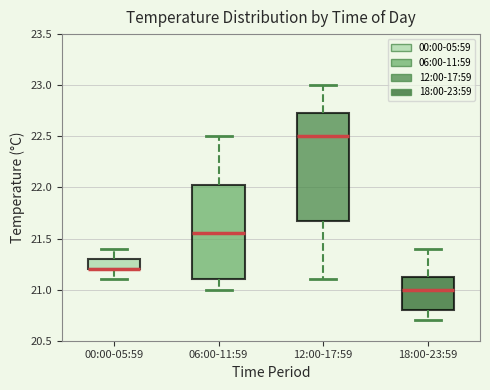

Where is the upper edge of the box for 18:00-23:59 on the y-axis? The values are not printed on the chart, so give them approximately, as read against the axis.

21.15